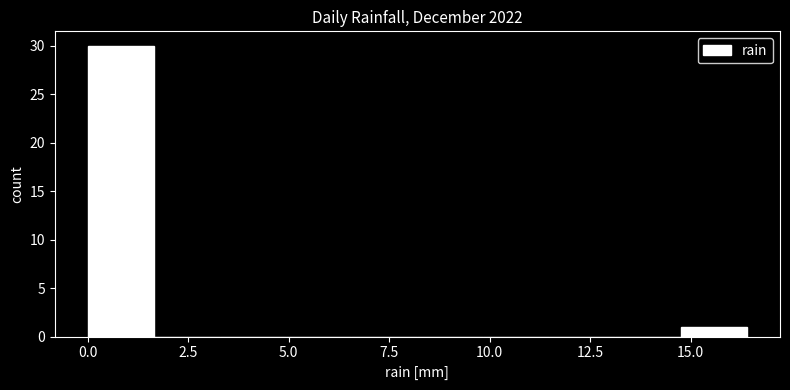

Read against the x-axis, roughly where is the centre of the tallest bar?

1.0